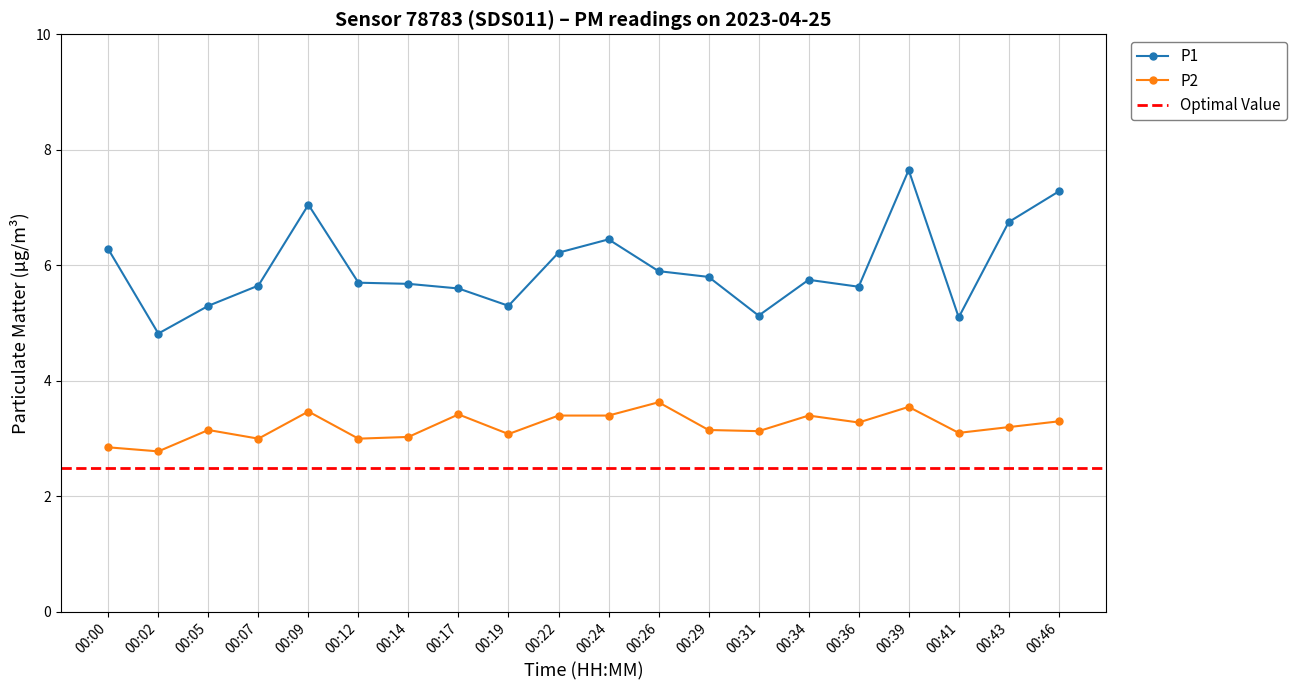

At which category is the sum across all series the highest?

00:39